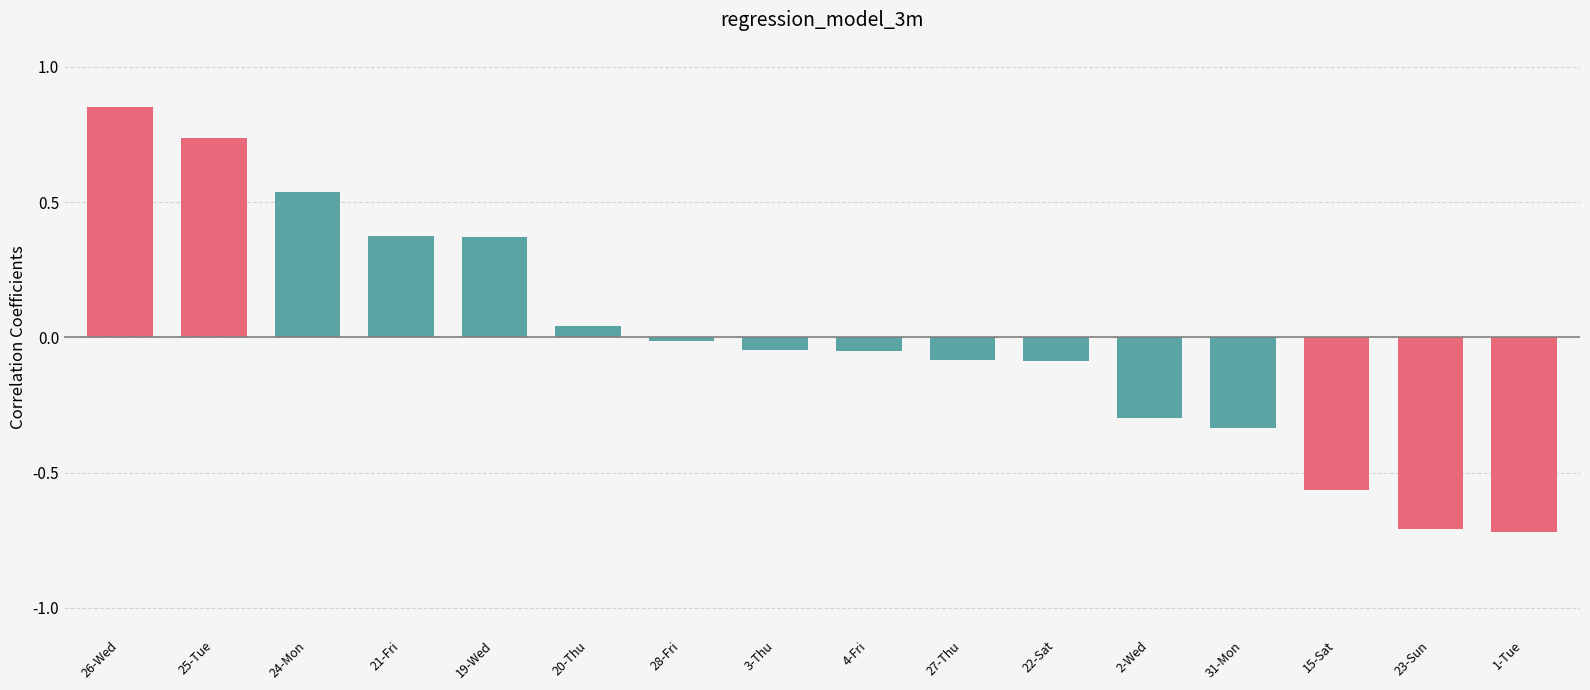

Does the chart contain stacked bars?

No